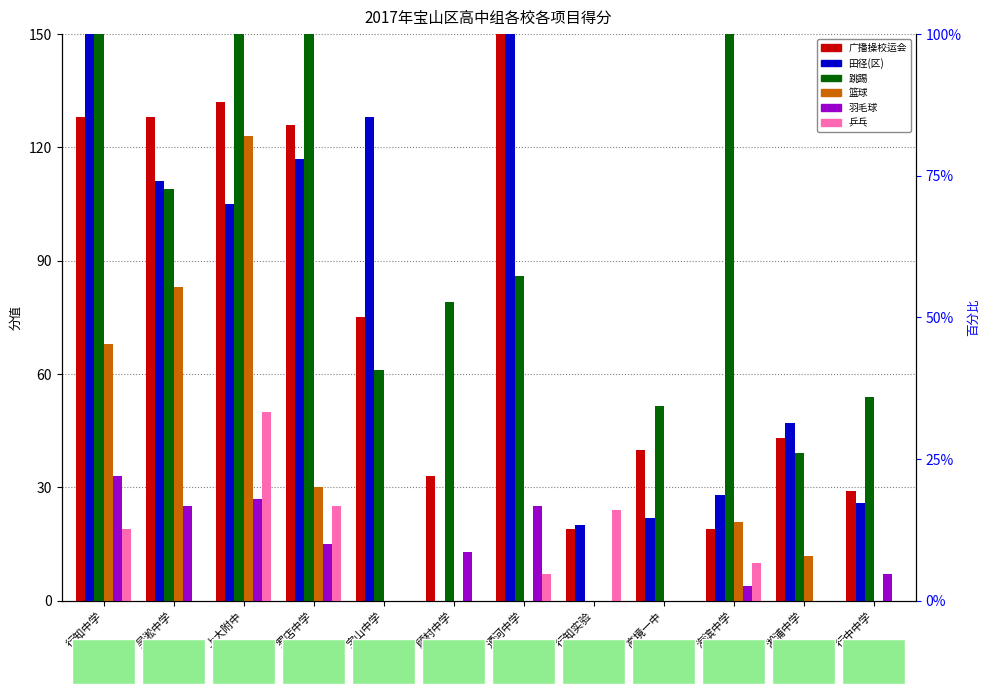

Is it true that 羽毛球 equals 6.1 at 罗店中学?

False